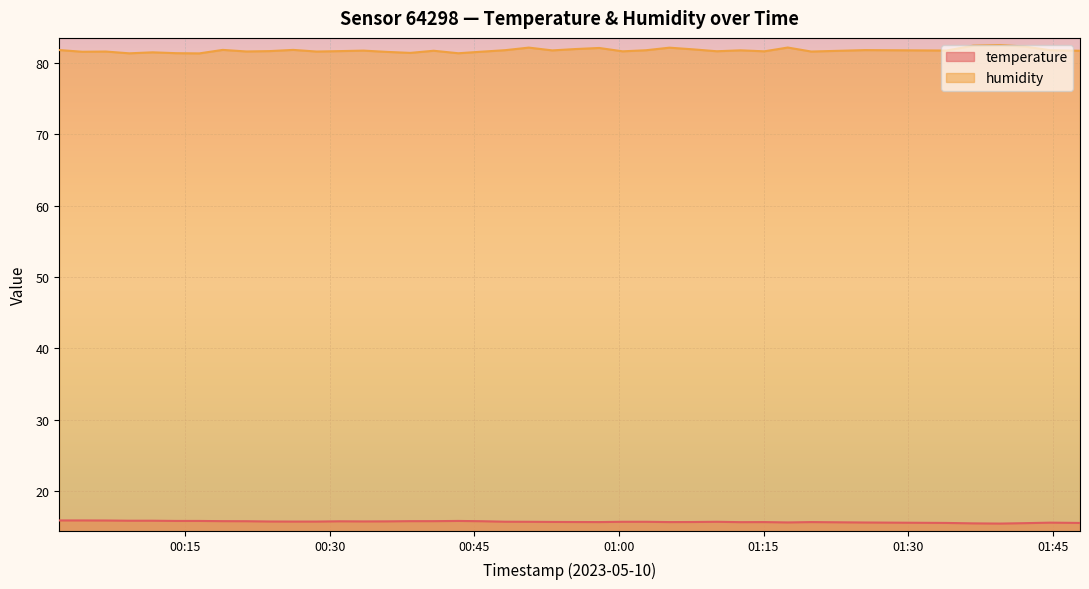

What is the maximum value for temperature?

15.9